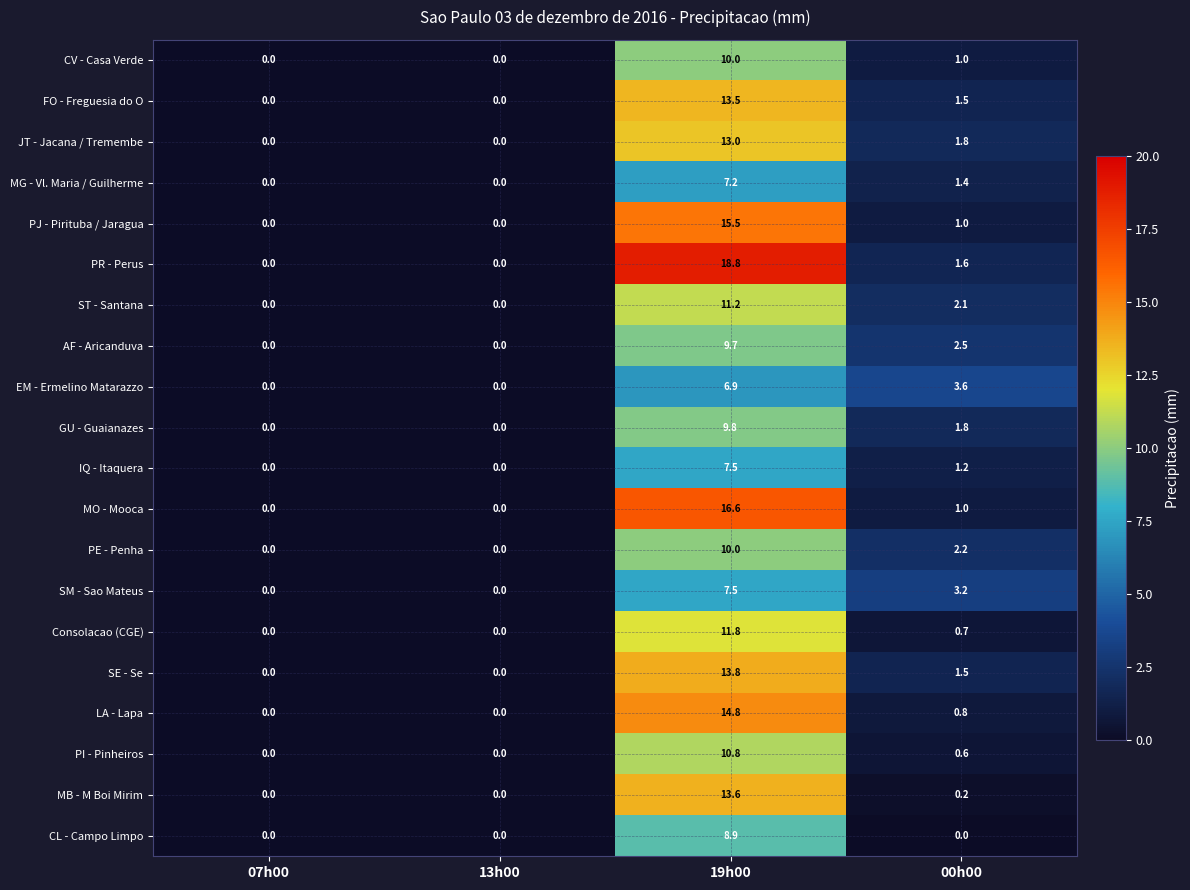

Count the number of categories in the chart.

4